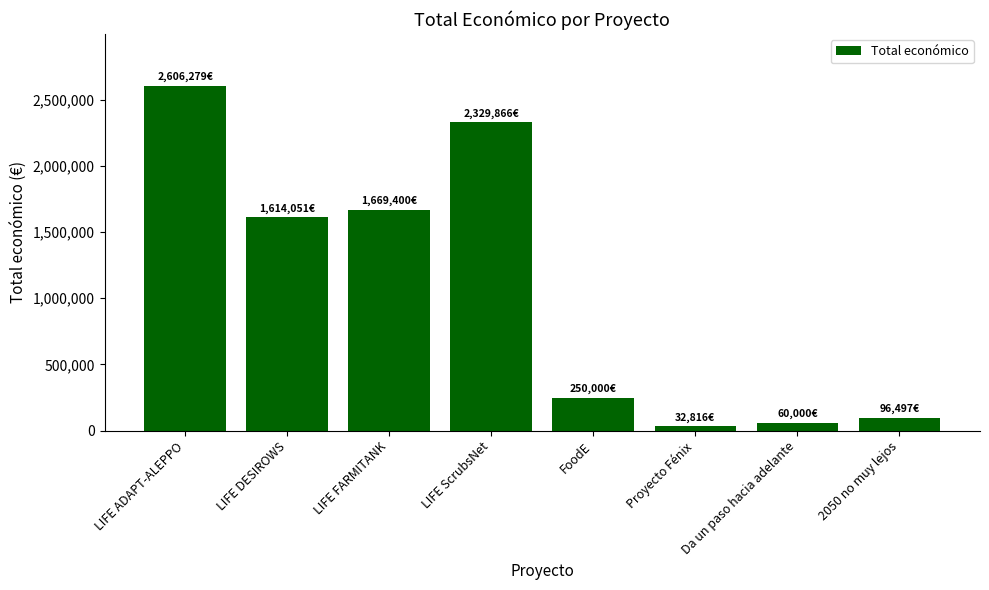

What is the value of the 3rd bar from the left?

1669400